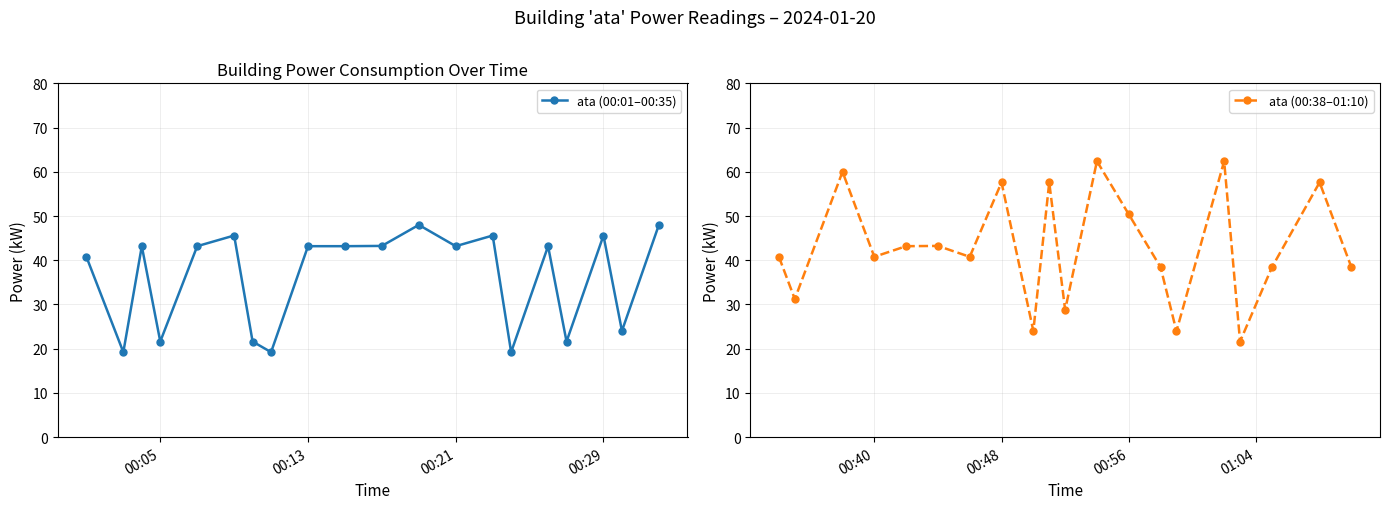

What is the highest value of the ata (00:01–00:35) series?

48.0